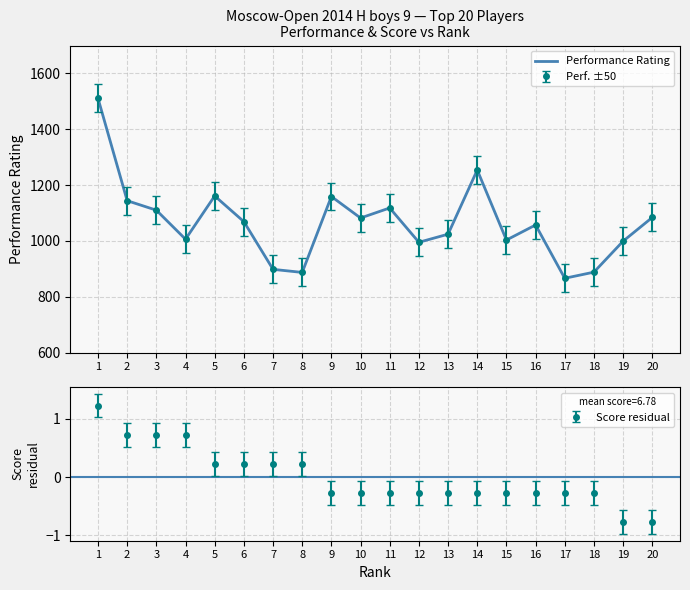

What is the ratio of the value at 16 to the value at 11?

0.9